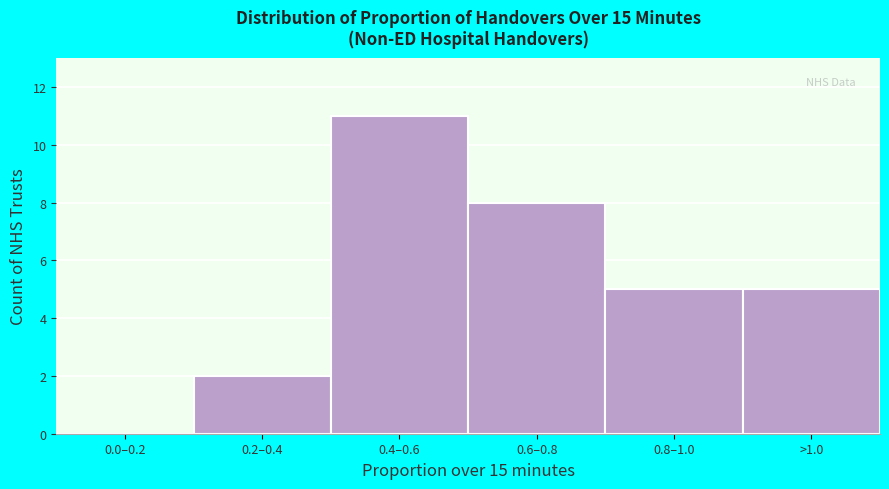

Reading left to right, transcribe all the data shown in this chart.

0.0–0.2=0	0.2–0.4=2	0.4–0.6=11	0.6–0.8=8	0.8–1.0=5	>1.0=5